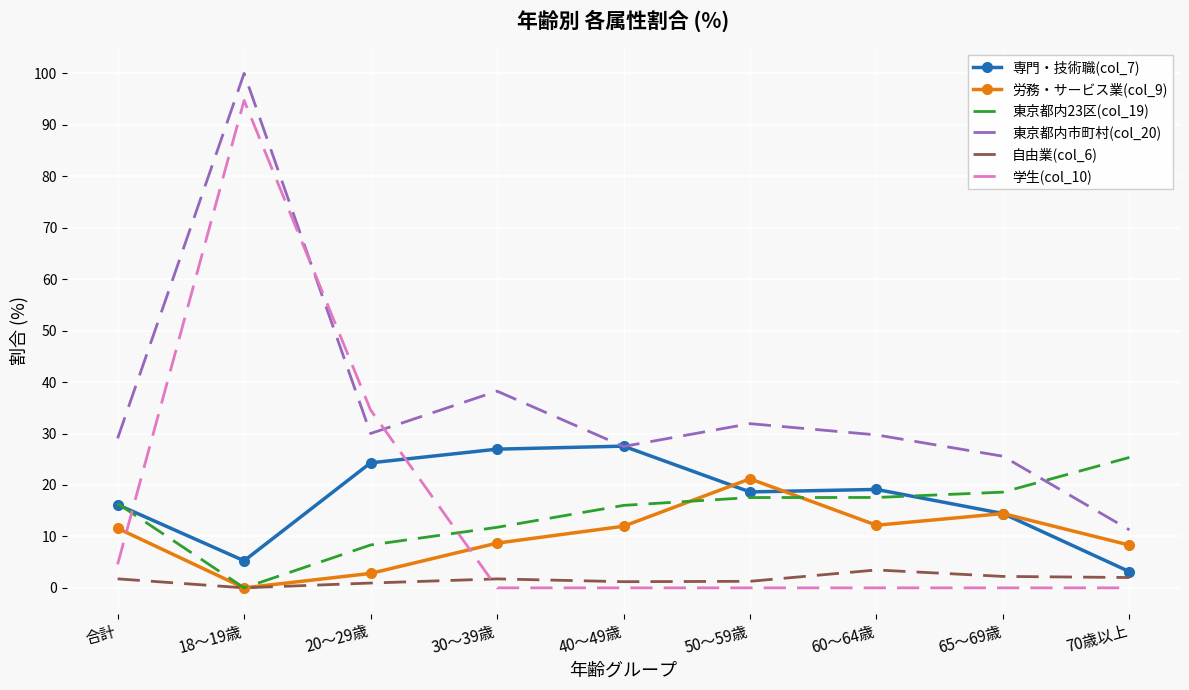

Where is 学生(col_10) nearest to the value 47?

20～29歳